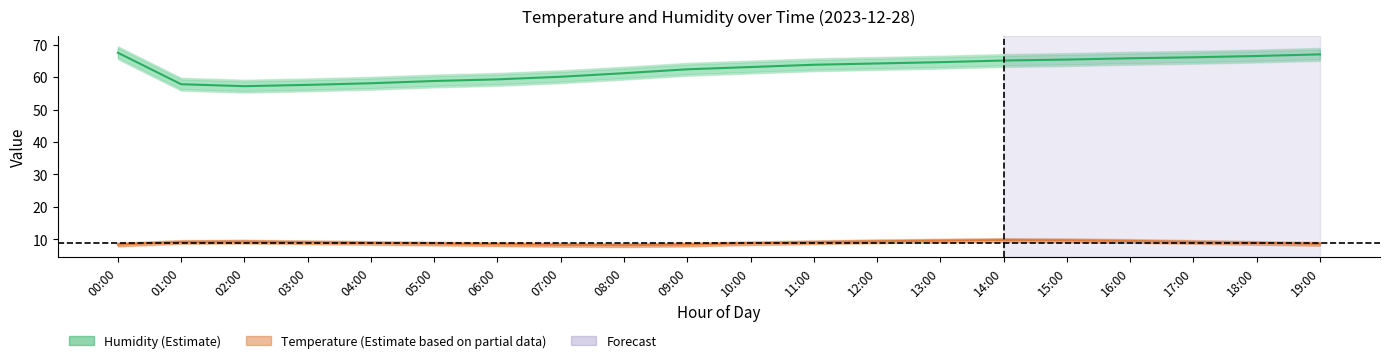

Reading right to left, list all the values displayed in this chart.

temperature: 19:00=8.6	18:00=8.9	17:00=9.2	16:00=9.5	15:00=9.7	14:00=9.8	13:00=9.6	12:00=9.4	11:00=9.1	10:00=8.8	09:00=8.4	08:00=8.2	07:00=8.3	06:00=8.5	05:00=8.7	04:00=8.9	03:00=9.1	02:00=9.3	01:00=9.2	00:00=8.4
temperature_upper: 19:00=9.1	18:00=9.4	17:00=9.7	16:00=10.0	15:00=10.2	14:00=10.3	13:00=10.1	12:00=9.9	11:00=9.6	10:00=9.3	09:00=8.9	08:00=8.7	07:00=8.8	06:00=9.0	05:00=9.2	04:00=9.4	03:00=9.6	02:00=9.8	01:00=9.7	00:00=8.9
temperature_lower: 19:00=8.1	18:00=8.4	17:00=8.7	16:00=9.0	15:00=9.2	14:00=9.3	13:00=9.1	12:00=8.9	11:00=8.6	10:00=8.3	09:00=7.9	08:00=7.7	07:00=7.8	06:00=8.0	05:00=8.2	04:00=8.4	03:00=8.6	02:00=8.8	01:00=8.7	00:00=7.9
humidity: 19:00=67.0	18:00=66.5	17:00=66.1	16:00=65.8	15:00=65.4	14:00=65.1	13:00=64.6	12:00=64.2	11:00=63.8	10:00=63.1	09:00=62.4	08:00=61.2	07:00=60.1	06:00=59.3	05:00=58.8	04:00=58.1	03:00=57.6	02:00=57.2	01:00=57.8	00:00=67.5
humidity_upper: 19:00=68.5	18:00=68.0	17:00=67.6	16:00=67.3	15:00=66.9	14:00=66.6	13:00=66.1	12:00=65.7	11:00=65.3	10:00=64.6	09:00=63.9	08:00=62.7	07:00=61.6	06:00=60.8	05:00=60.3	04:00=59.6	03:00=59.1	02:00=58.7	01:00=59.3	00:00=69.0
humidity_lower: 19:00=65.5	18:00=65.0	17:00=64.6	16:00=64.3	15:00=63.9	14:00=63.6	13:00=63.1	12:00=62.7	11:00=62.3	10:00=61.6	09:00=60.9	08:00=59.7	07:00=58.6	06:00=57.8	05:00=57.3	04:00=56.6	03:00=56.1	02:00=55.7	01:00=56.3	00:00=66.0